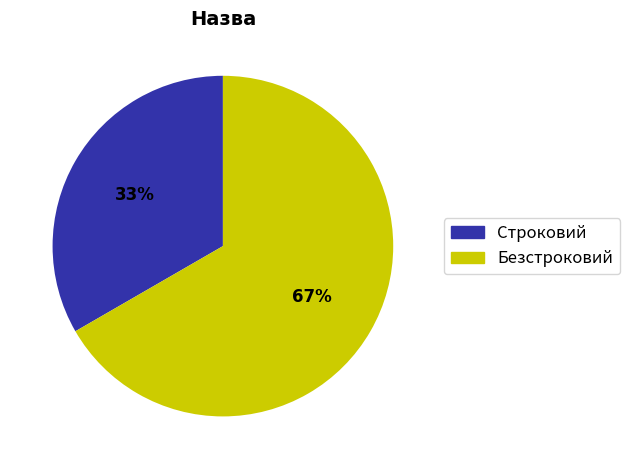

Is there any slice that represents more than half of the pie?

Yes